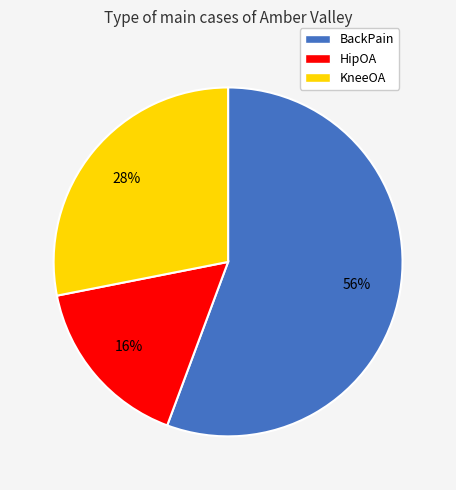

Is BackPain the majority of the pie?

Yes